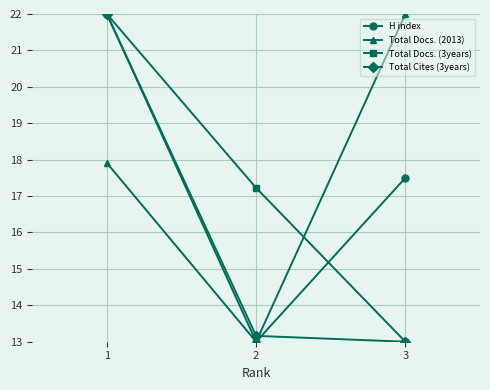

What is the smallest value displayed?

13.0